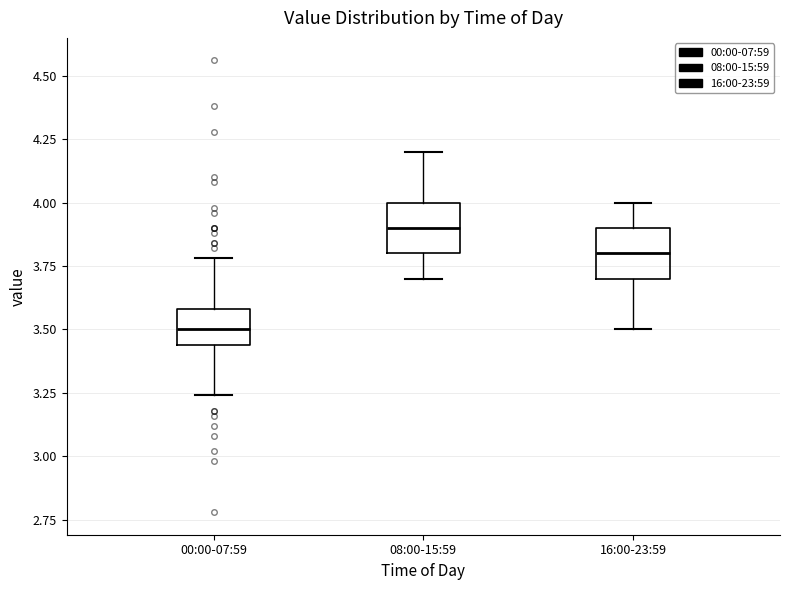

Where does the median line of the box for 16:00-23:59 sit on the y-axis? The values are not printed on the chart, so give them approximately, as read against the axis.

3.80